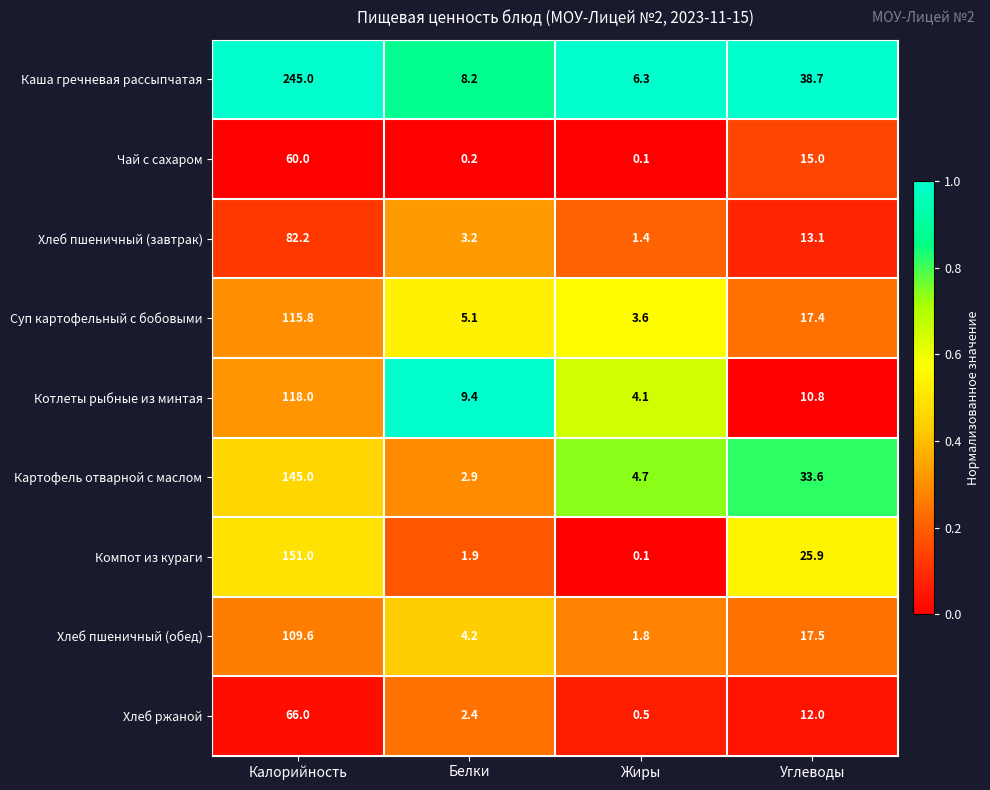

Rank the categories by Чай с сахаром value from lowest to highest.

Жиры, Белки, Углеводы, Калорийность